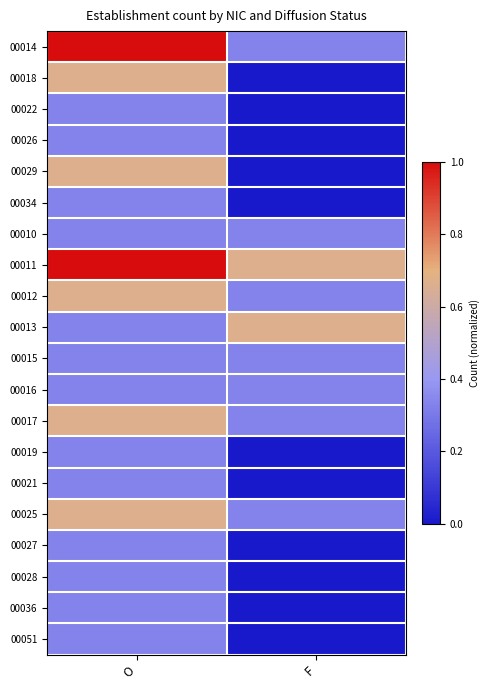

What is the total value across all series at F?

3.7